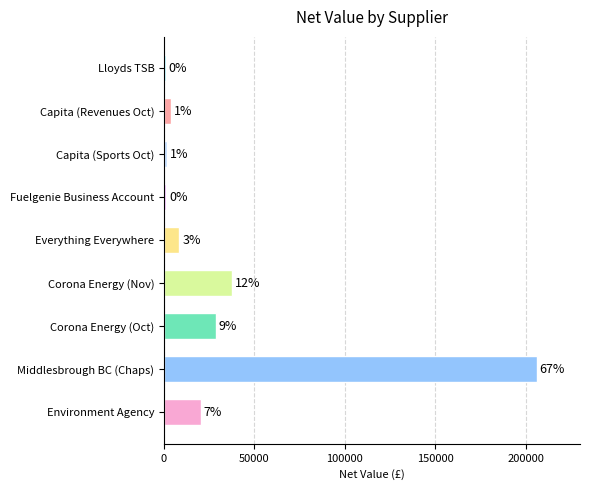

Which label corresponds to the largest value in the chart?

Middlesbrough BC (Chaps)